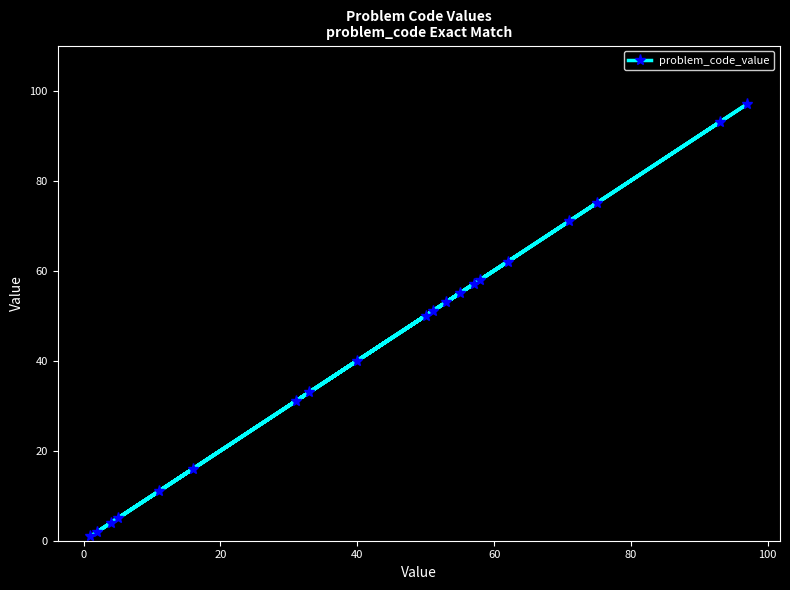

What is the value of the 13th point from the left?

55